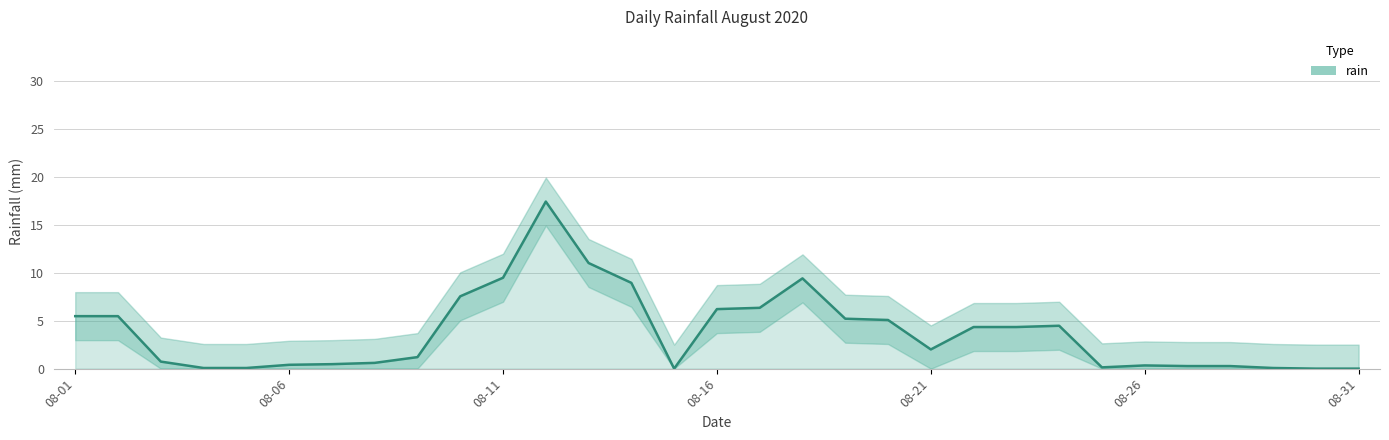

Does the chart have visible grid lines?

Yes